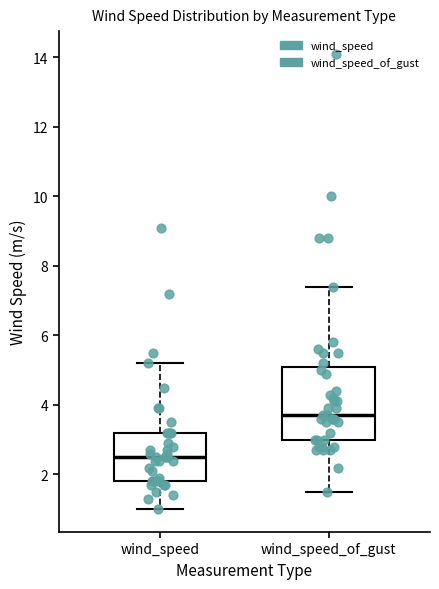

Where is the lower edge of the box for wind_speed_of_gust on the y-axis? The values are not printed on the chart, so give them approximately, as read against the axis.

3.0